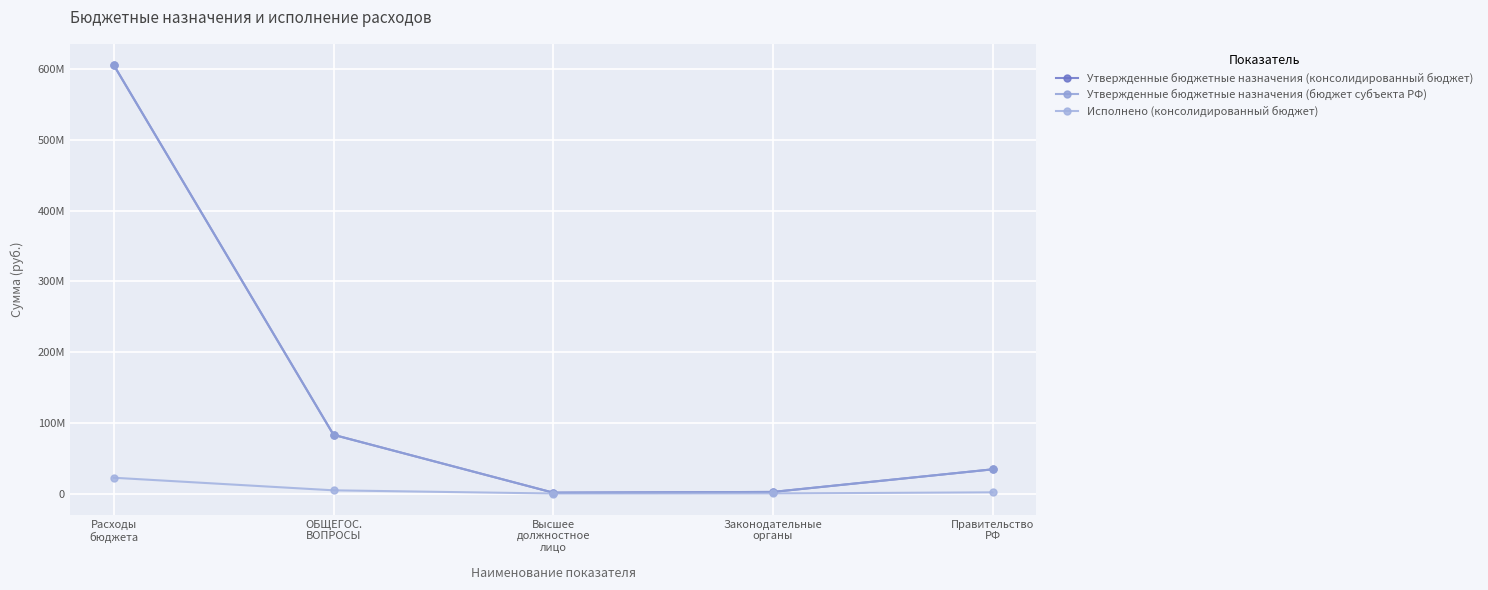

At which category does the chart reach its minimum across all series?

Высшее
должностное
лицо